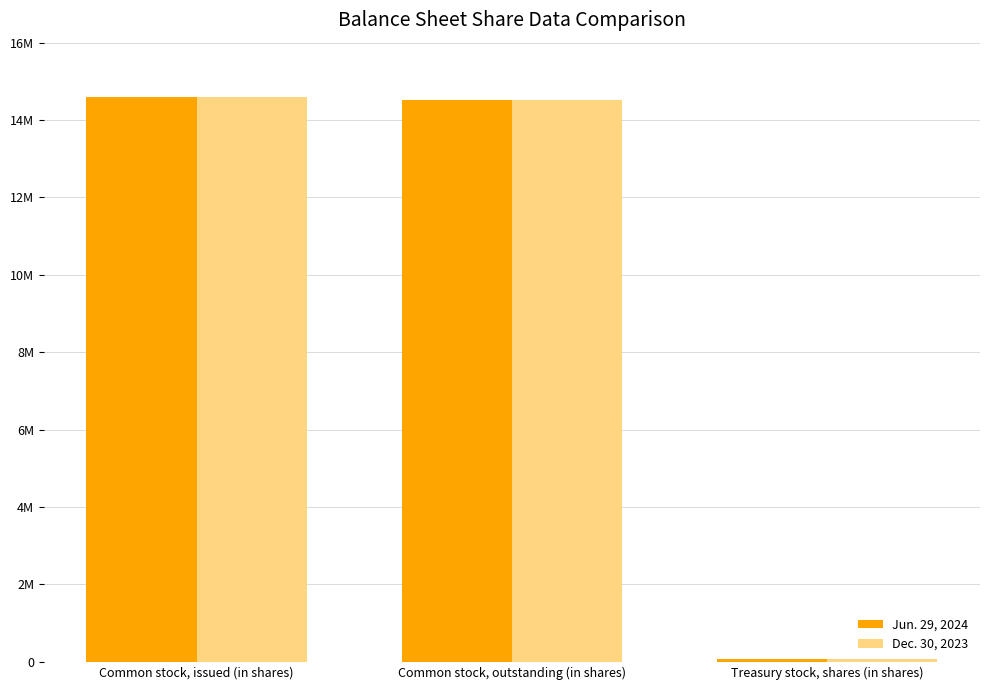

What is the maximum value for Dec. 30, 2023?

14601487